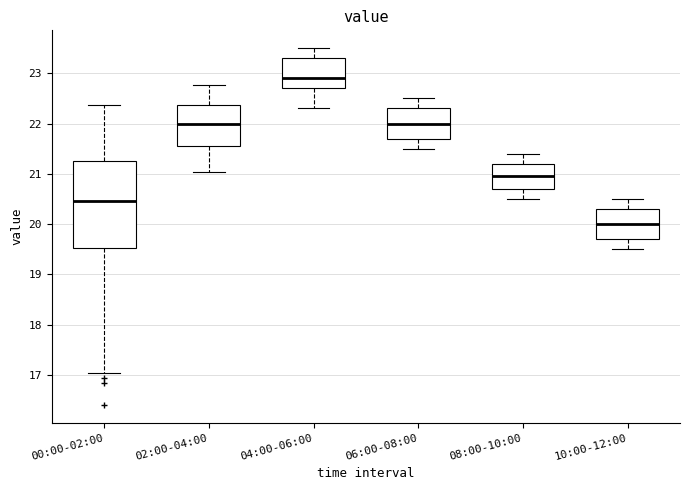

Which box is the tallest, from its lower edge to its upper edge?

00:00-02:00